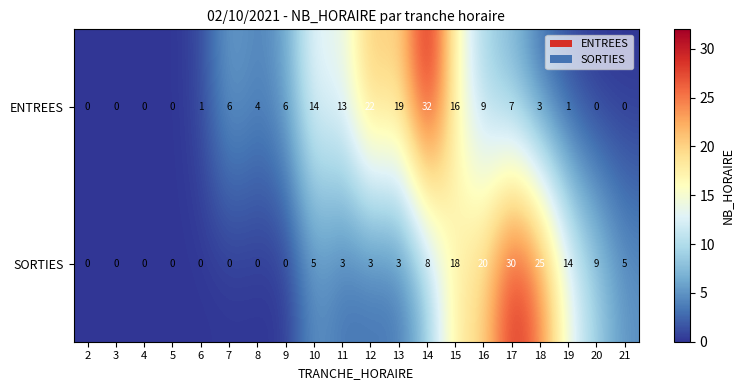

How many series are shown in this chart?

2